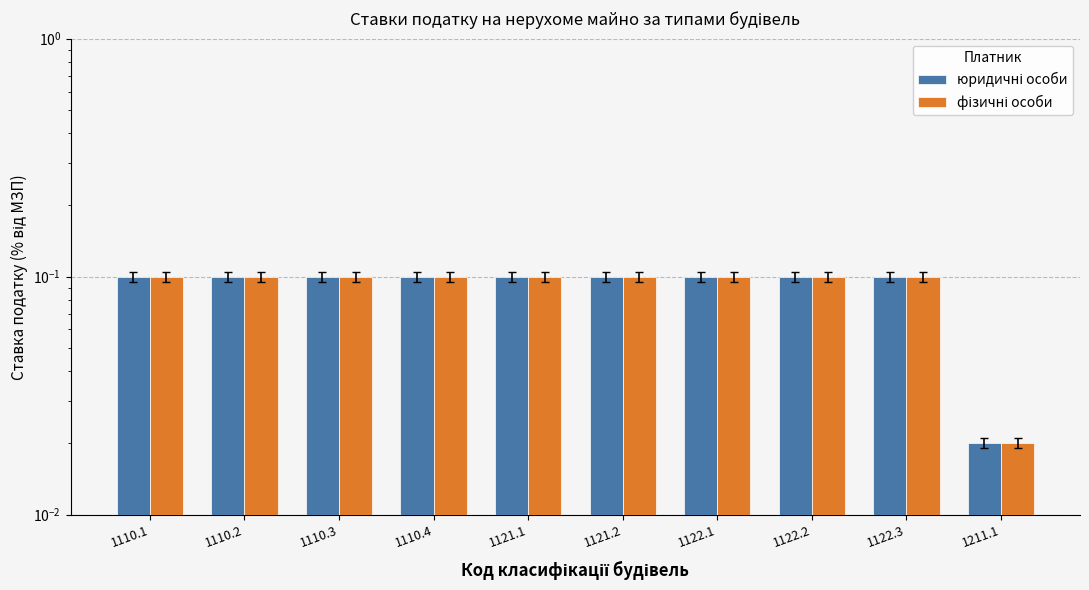

The юридичні особи series shows 0.2 at 1110.2. True or false?

False